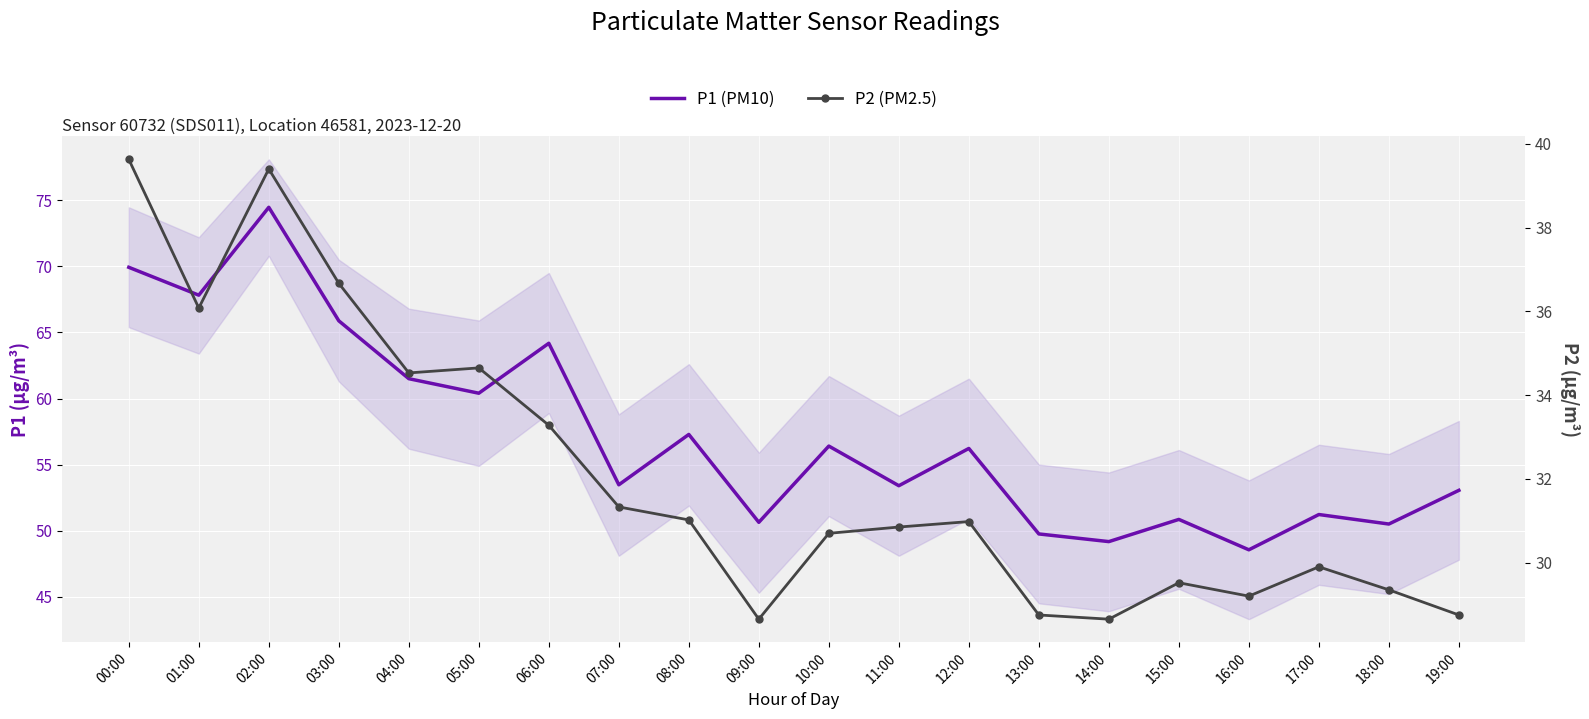

Where is the first local maximum for P2 (PM2.5)?

02:00